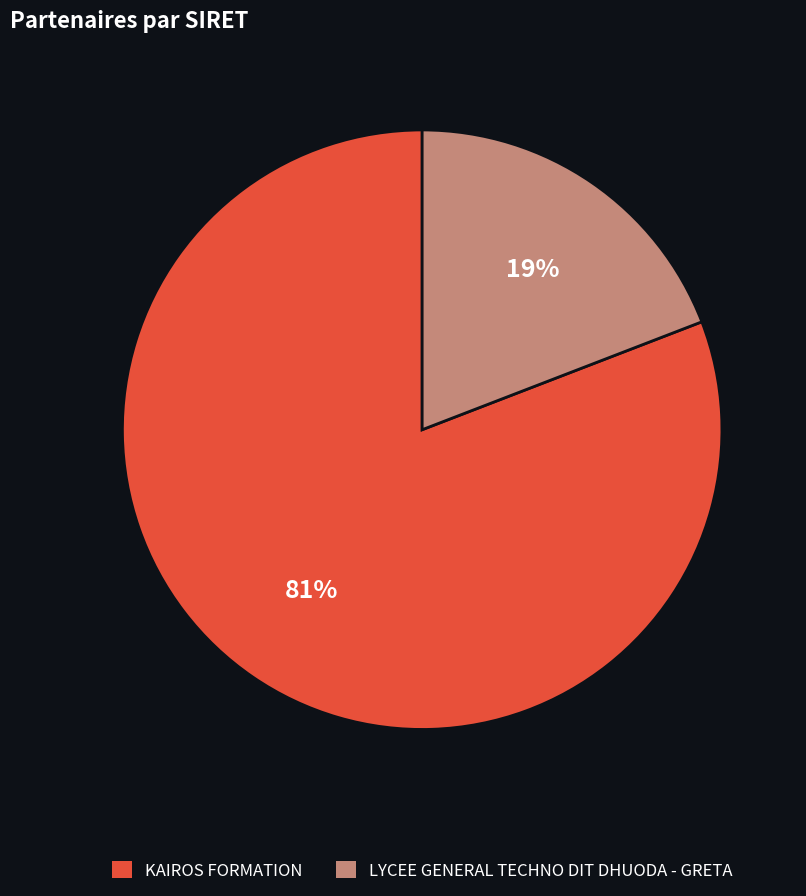

To the nearest percent, what portion does LYCEE GENERAL TECHNO DIT DHUODA - GRETA represent?

19%